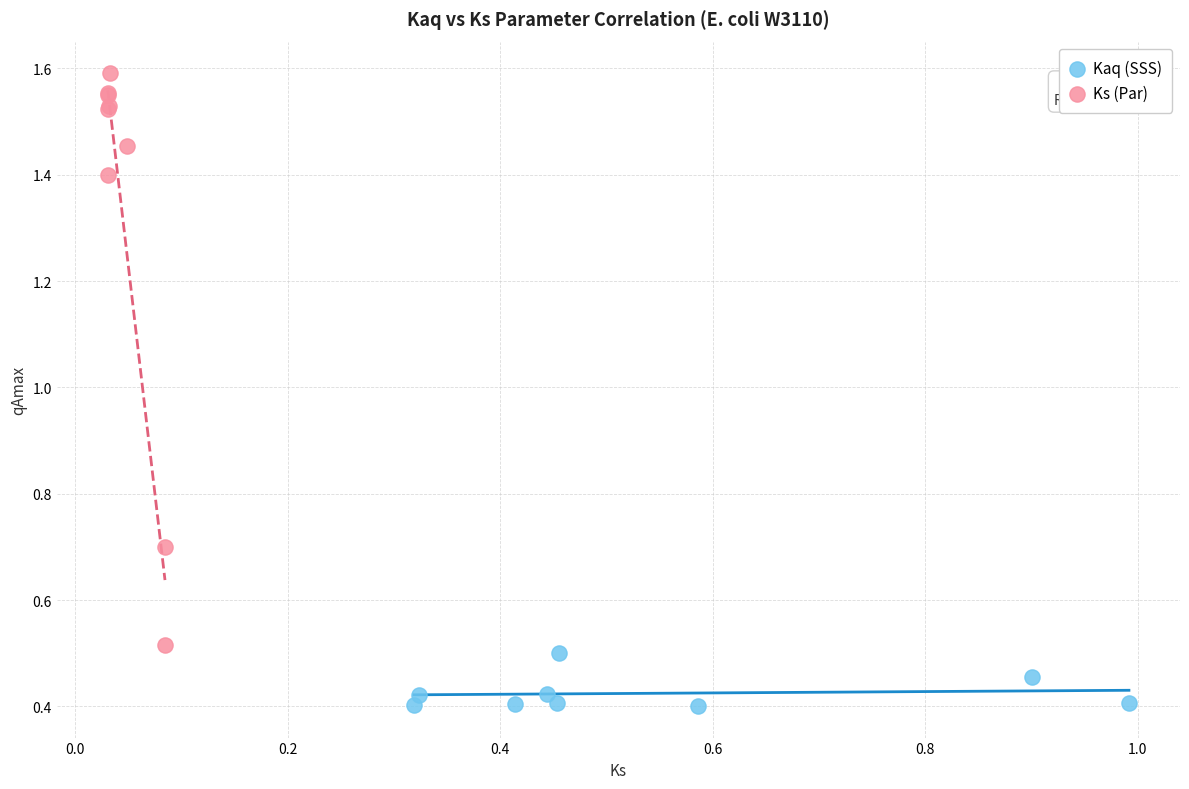

Which series contains the lowest Y value?

Kaq (SSS)